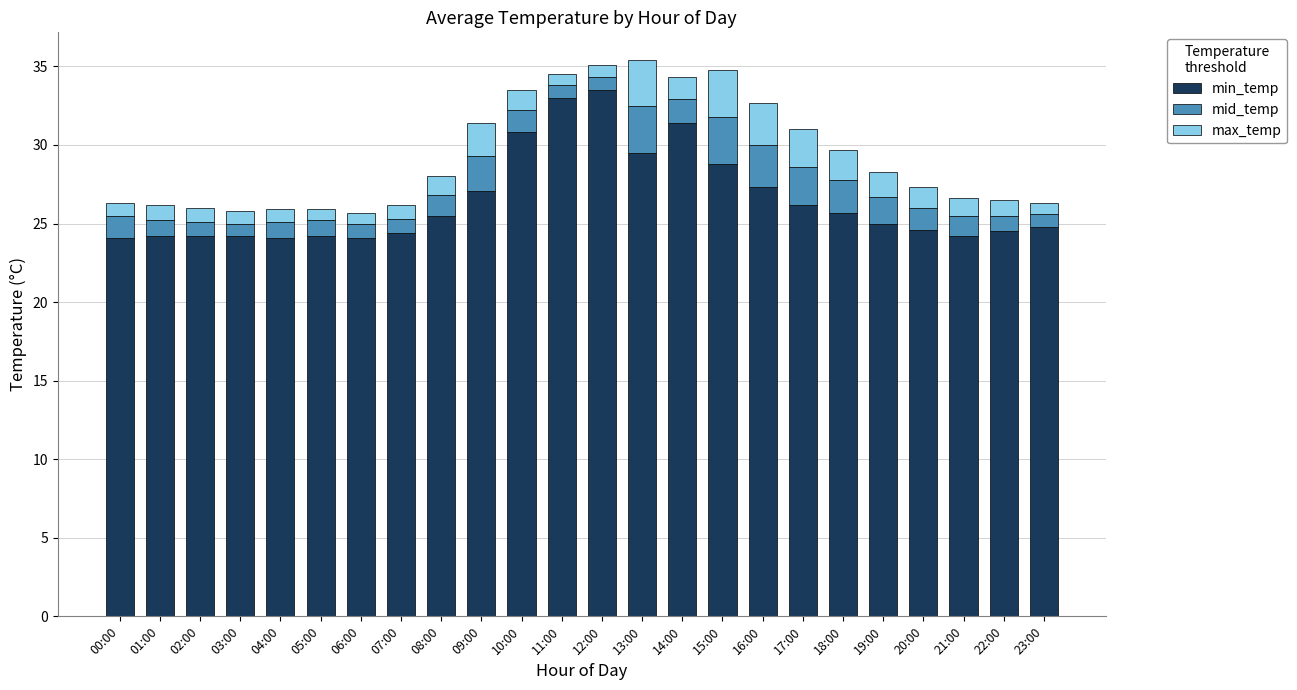

Count the number of categories in the chart.

24